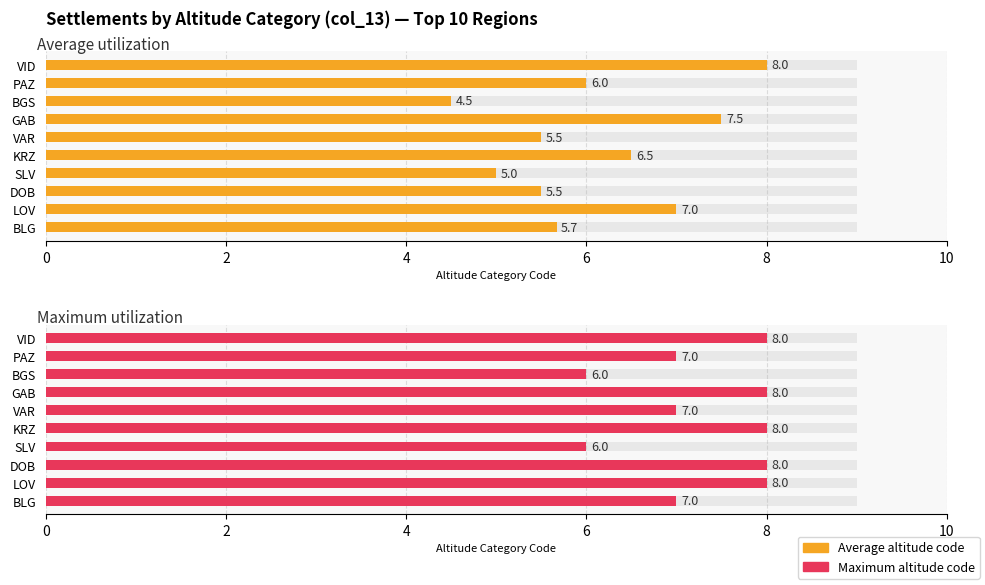

What is the value of the Maximum utilization bar at the 9th from the left?

8.0